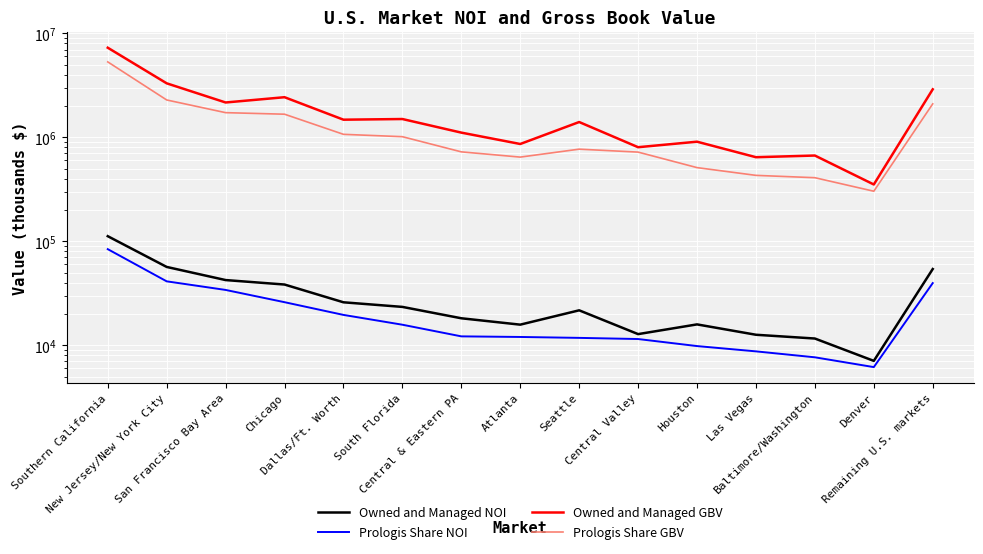

How many distinct data groups are displayed?

4